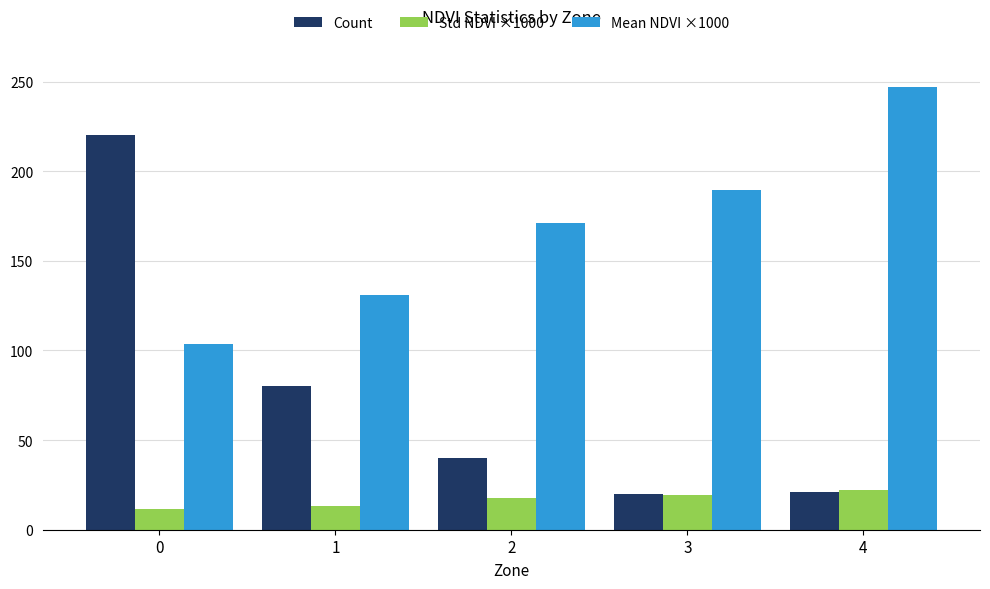

Which category has the highest value across all series?

4